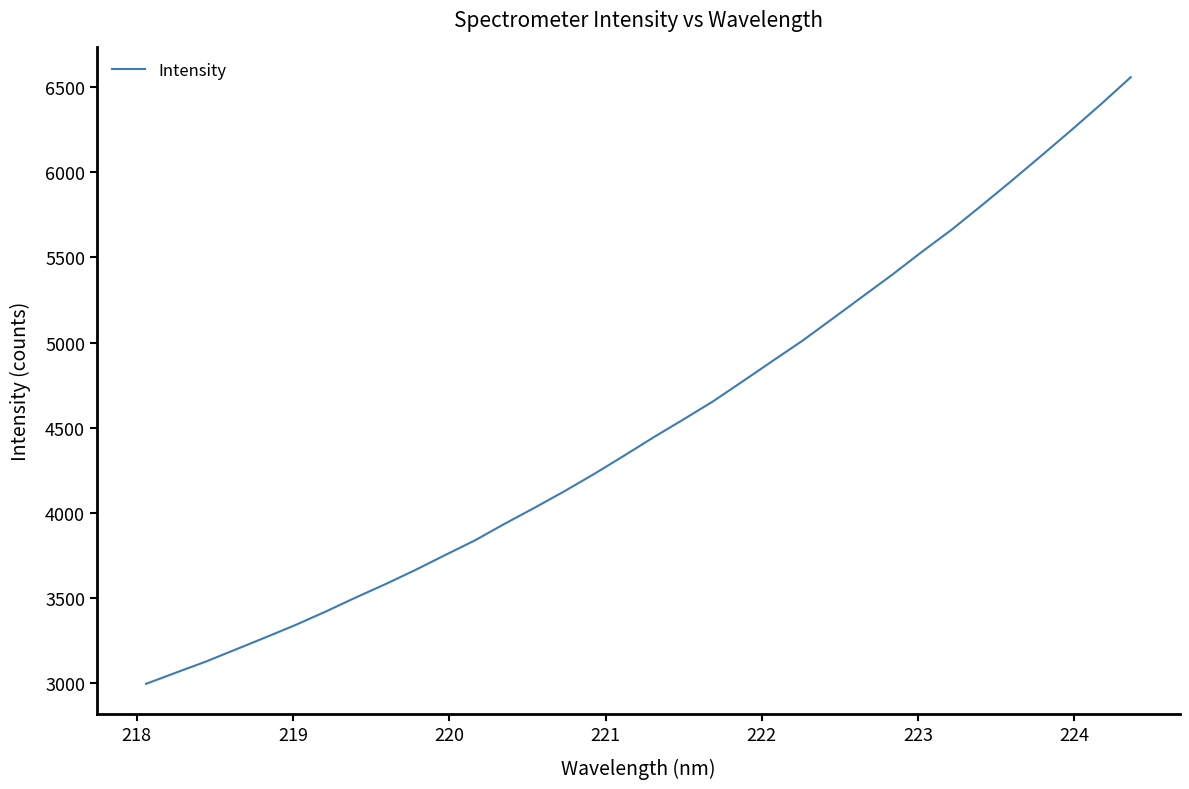

What is the minimum value shown in the chart?

2995.2